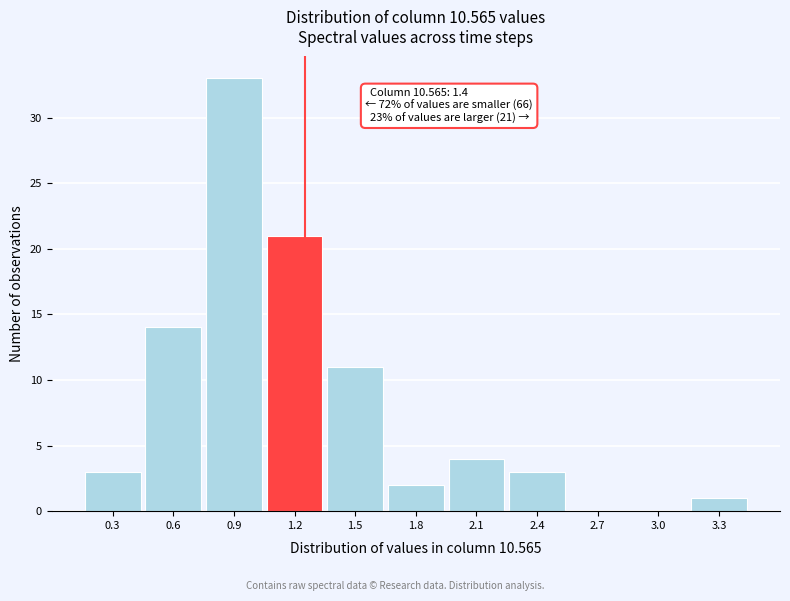

Reading left to right, list all the values displayed in this chart.

0.3=3	0.6=14	0.9=33	1.2=21	1.5=11	1.8=2	2.1=4	2.4=3	2.7=0	3.0=0	3.3=1